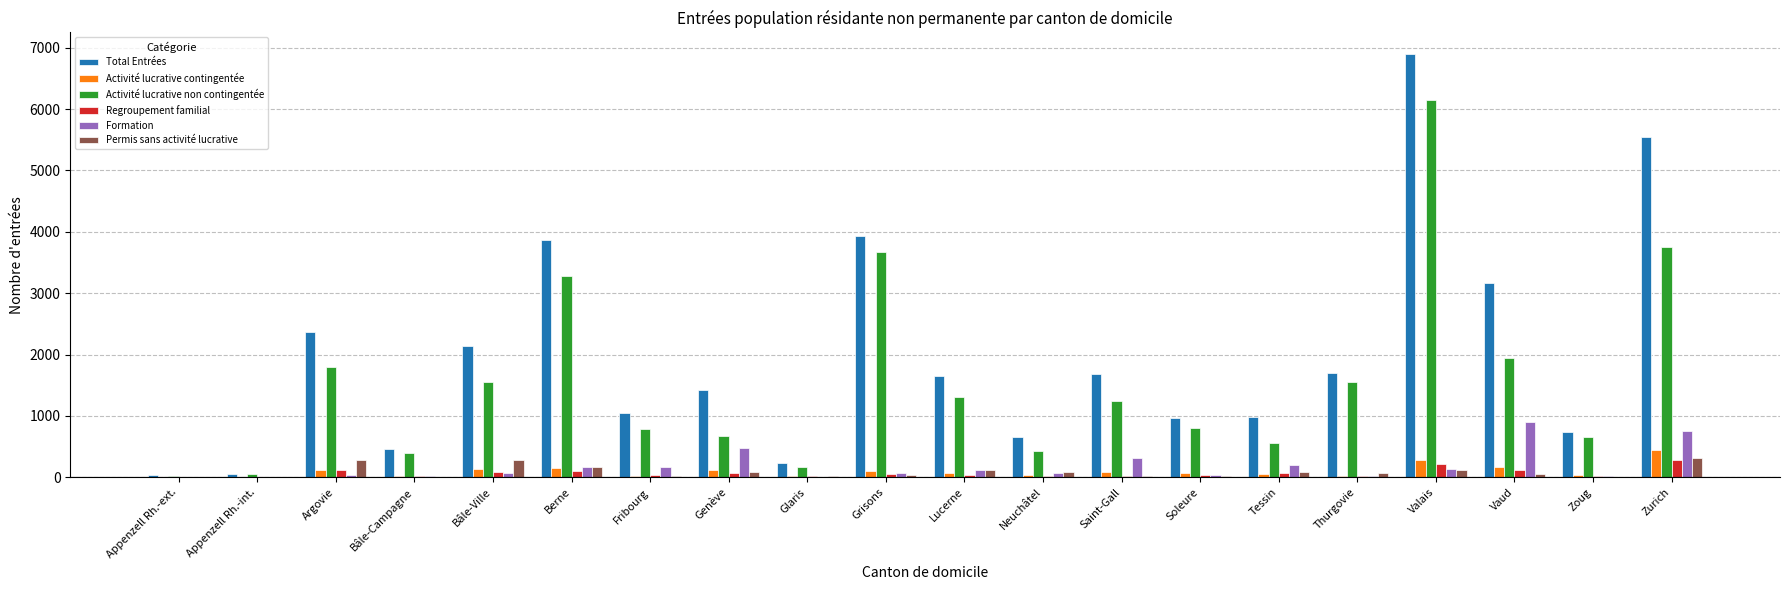

Which series has the widest spread of values?

Total Entrées